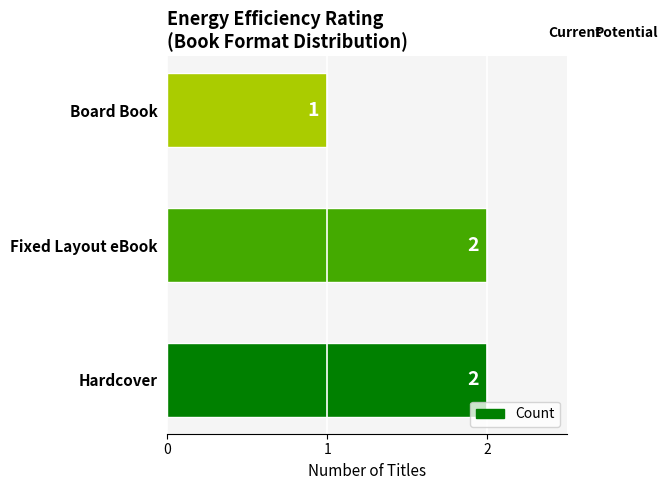

What is the difference between the maximum and minimum values?

1